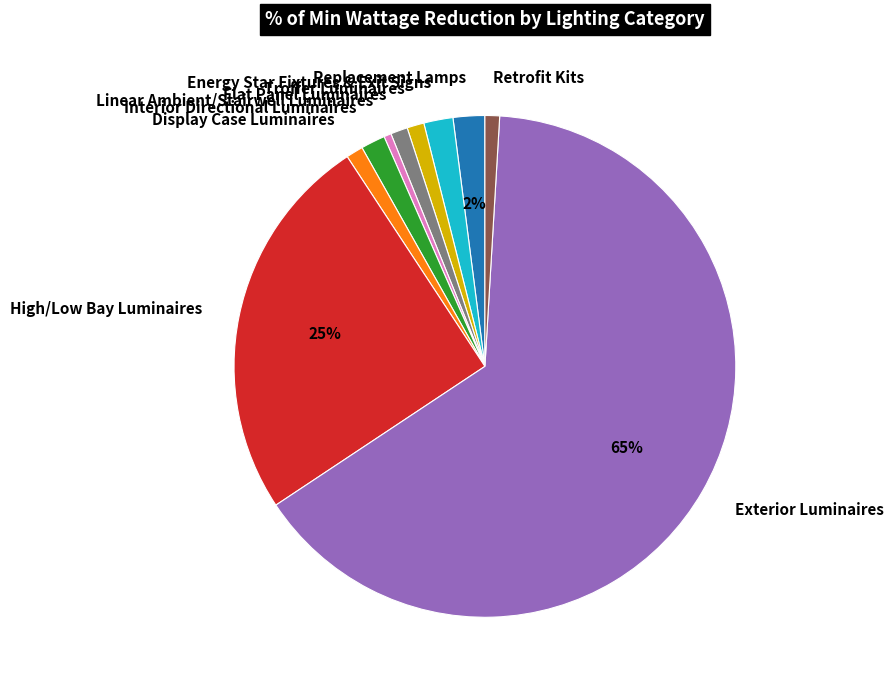

Combined, do Energy Star Fixtures & Exit Signs and Retrofit Kits account for over 50%?

No